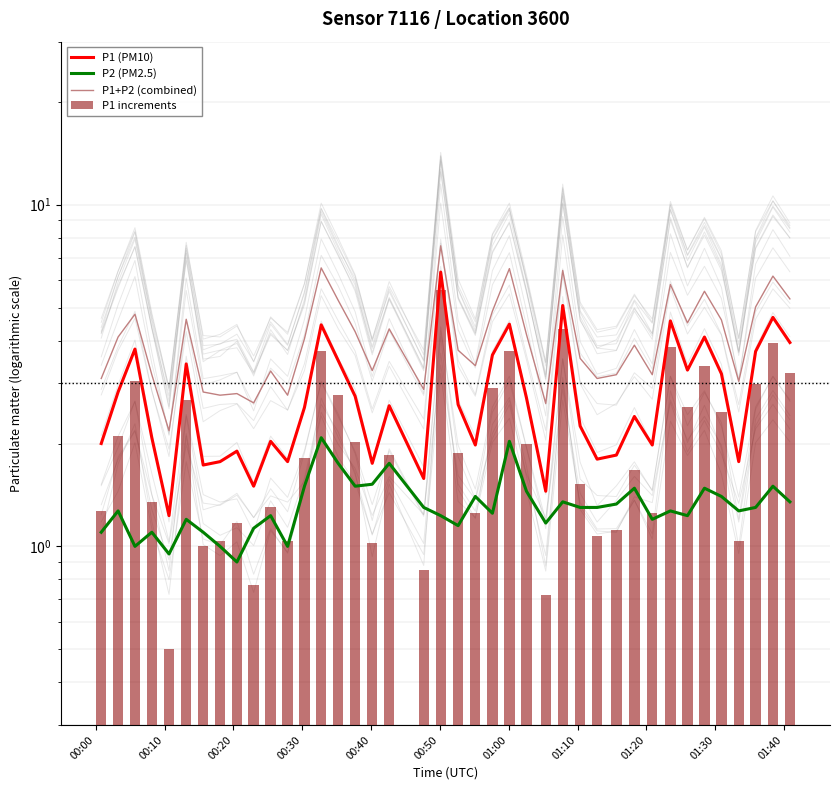

How many data points in P1+P2 (combined) are above 4?

20